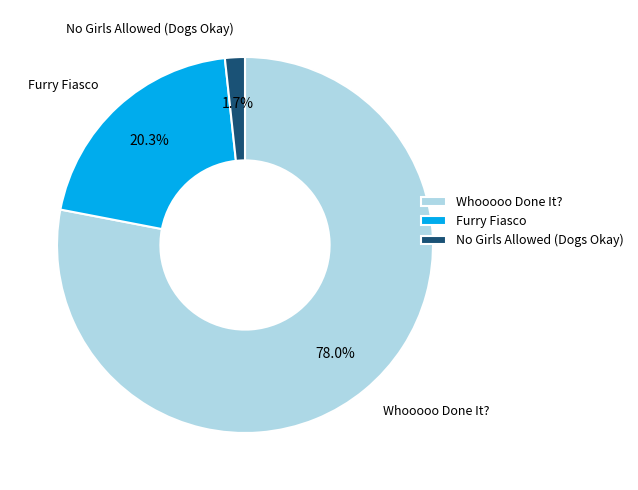

Rank the categories by value from highest to lowest.

Whooooo Done It?, Furry Fiasco, No Girls Allowed (Dogs Okay)